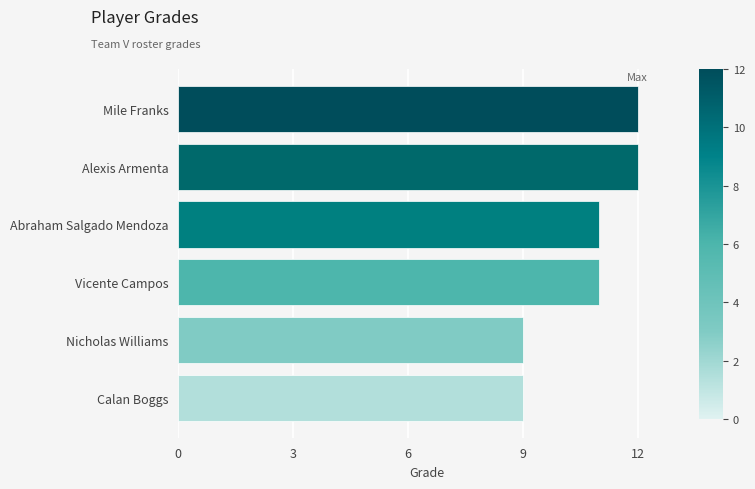

Reading top to bottom, list all the values displayed in this chart.

12	12	11	11	9	9